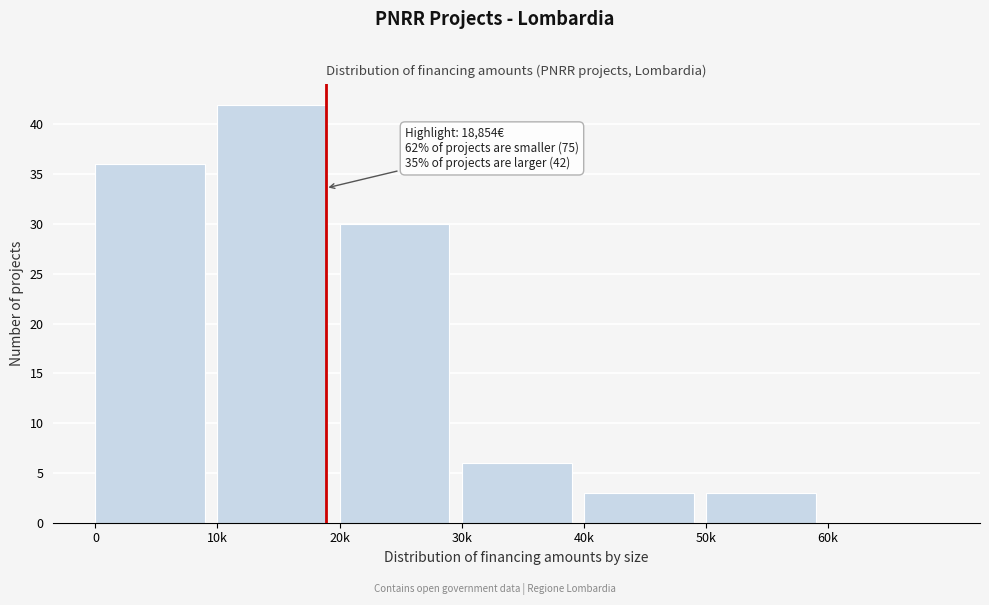

Reading left to right, list all the values displayed in this chart.

0=36	10k=42	20k=30	30k=6	40k=3	50k=3	60k=0